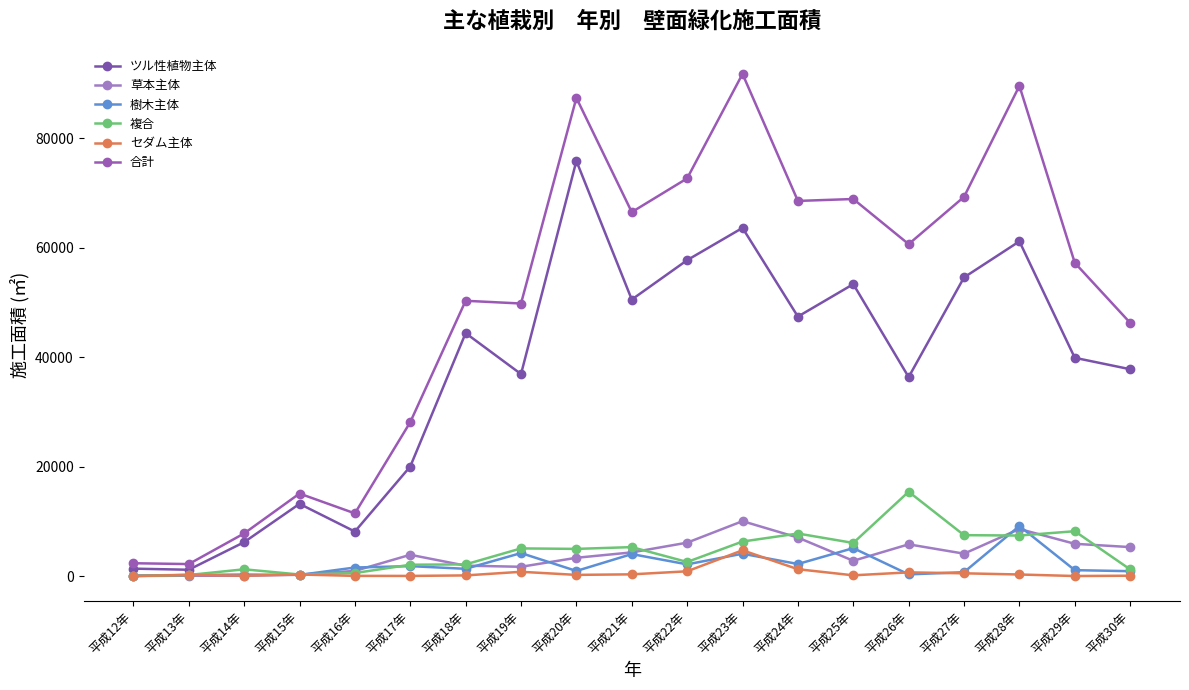

Reading left to right, extract all data points from this chart.

ツル性植物主体: 1347.0	1144.0	6182.0	13182.0	8121.0	20007.0	44375.0	36895.0	75828.2	50510.9	57706.2	63600.1	47395.0	53324.7	36342.6	54554.8	61143.8	39867.9	37779.6
草本主体: 2.0	57.0	41.0	249.0	933.0	3877.0	1892.0	1684.0	3330.0	4316.5	6091.0	10022.2	7020.0	2780.0	5787.0	4081.0	8590.0	5884.1	5283.0
樹木主体: 86.0	193.0	267.0	199.0	1552.0	1804.0	1314.0	4192.0	922.0	4007.0	2128.0	4071.0	2193.5	5093.0	296.0	699.0	9131.0	1069.0	883.0
複合: 0.0	186.0	1226.0	271.0	543.0	2061.0	2125.0	5043.0	4954.0	5279.9	2564.0	6298.0	7763.0	6041.0	15399.0	7461.0	7396.0	8185.0	1204.0
セダム主体: 0.0	200.0	63.0	274.0	25.0	17.0	109.0	771.0	205.0	306.0	861.0	4699.0	1241.0	126.0	666.0	493.0	276.0	0.0	54.0
合計: 2335.0	2180.0	7779.0	15064.0	11443.0	28110.0	50286.0	49786.0	87353.2	66487.3	72646.2	91730.9	68528.5	68879.7	60634.6	69268.8	89549.8	57219.1	46258.6